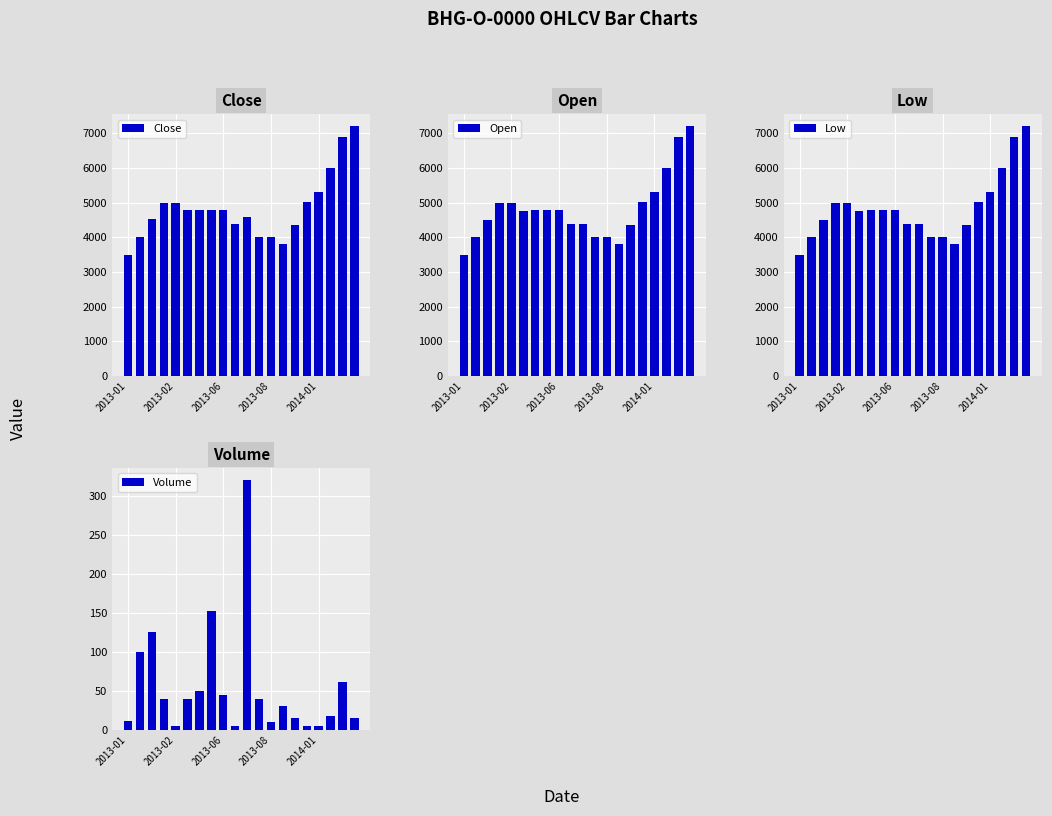

Is it true that Low equals 4400 at 9?

True